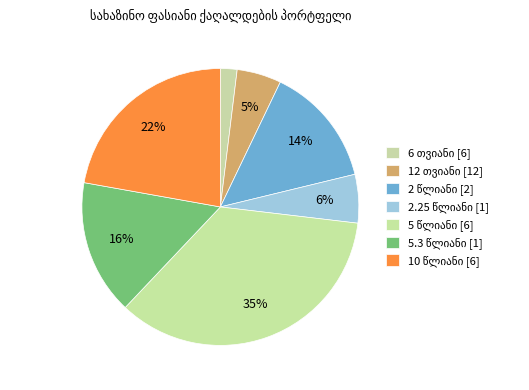

What percentage do 12 თვიანი and 2 წლიანი (2024) together represent?

12.0%